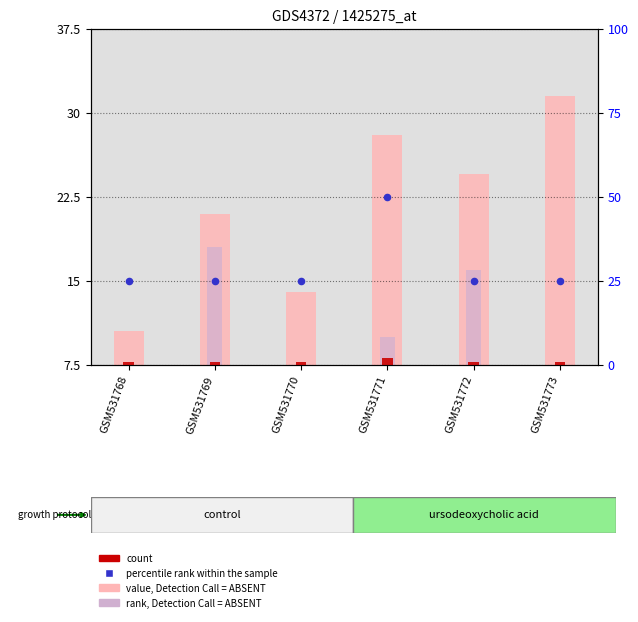

Which series has the widest spread of Y values?

percentile rank within the sample